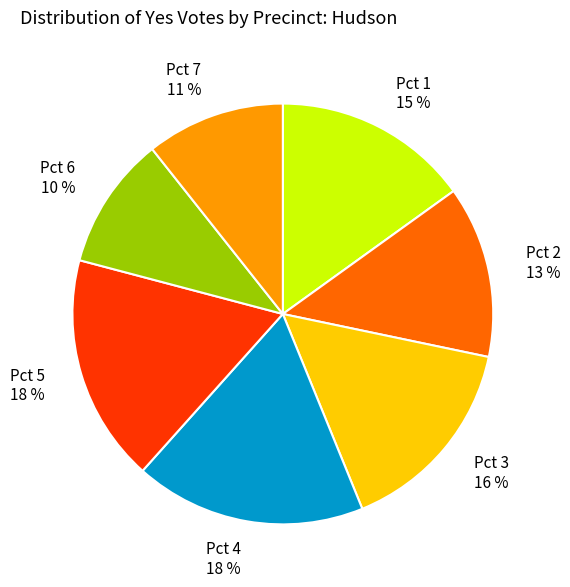

Is there a majority slice in this chart?

No